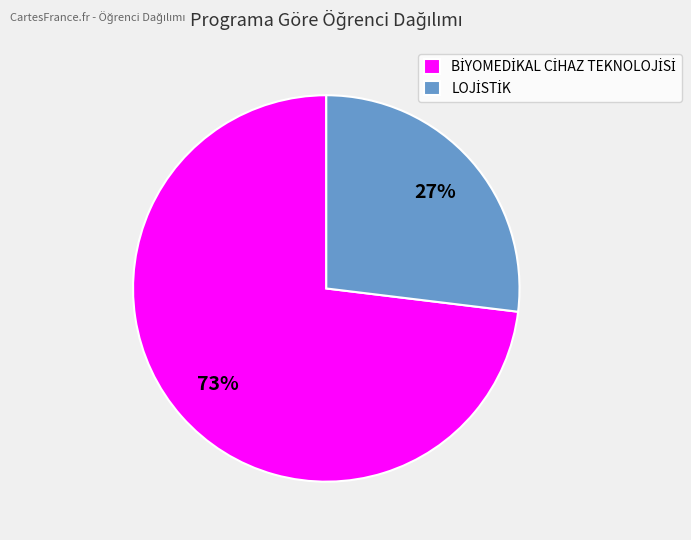

To the nearest percent, what is the average slice percentage?

50%